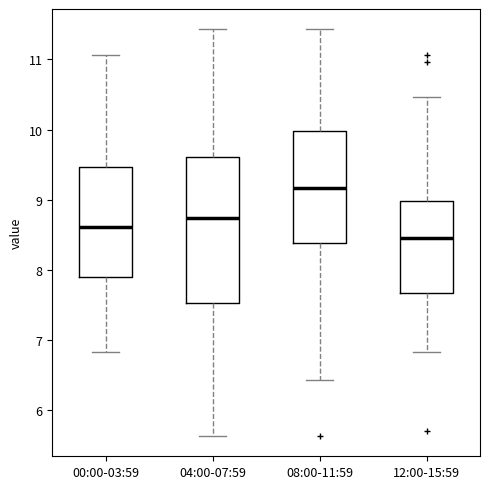

Where does the lower whisker of the box for 00:00-03:59 end on the y-axis? The values are not printed on the chart, so give them approximately, as read against the axis.

6.8